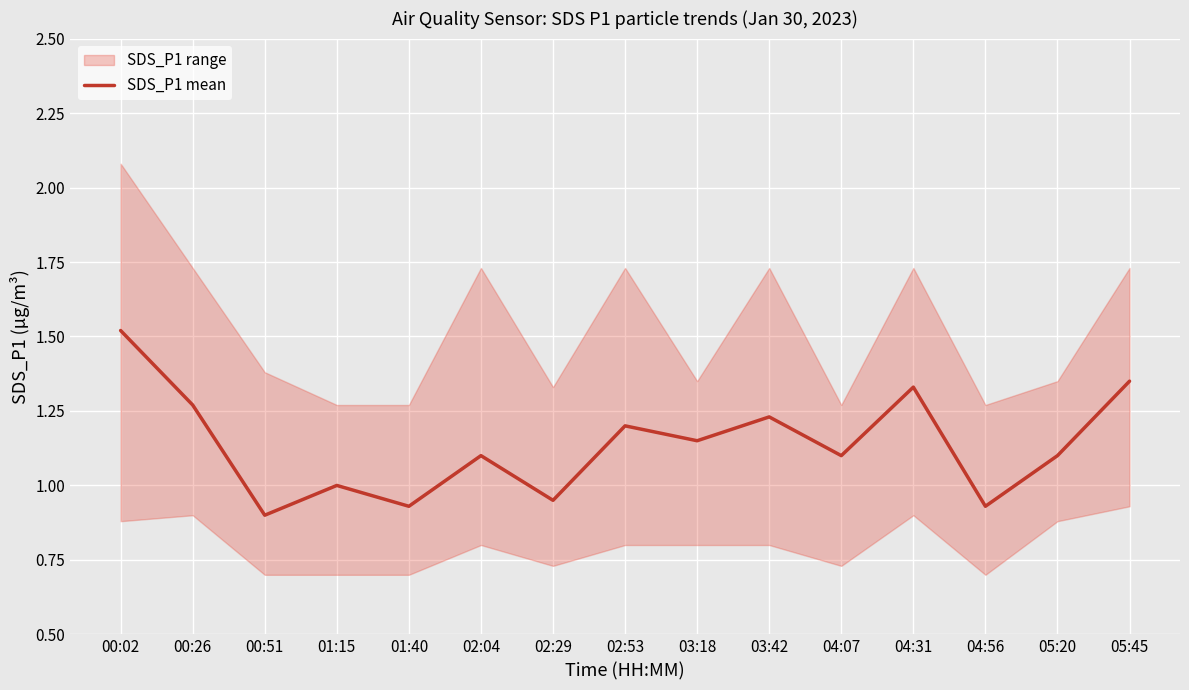

List the labels in order of value, smallest first.

00:51, 01:40, 04:56, 02:29, 01:15, 02:04, 04:07, 05:20, 03:18, 02:53, 03:42, 00:26, 04:31, 05:45, 00:02